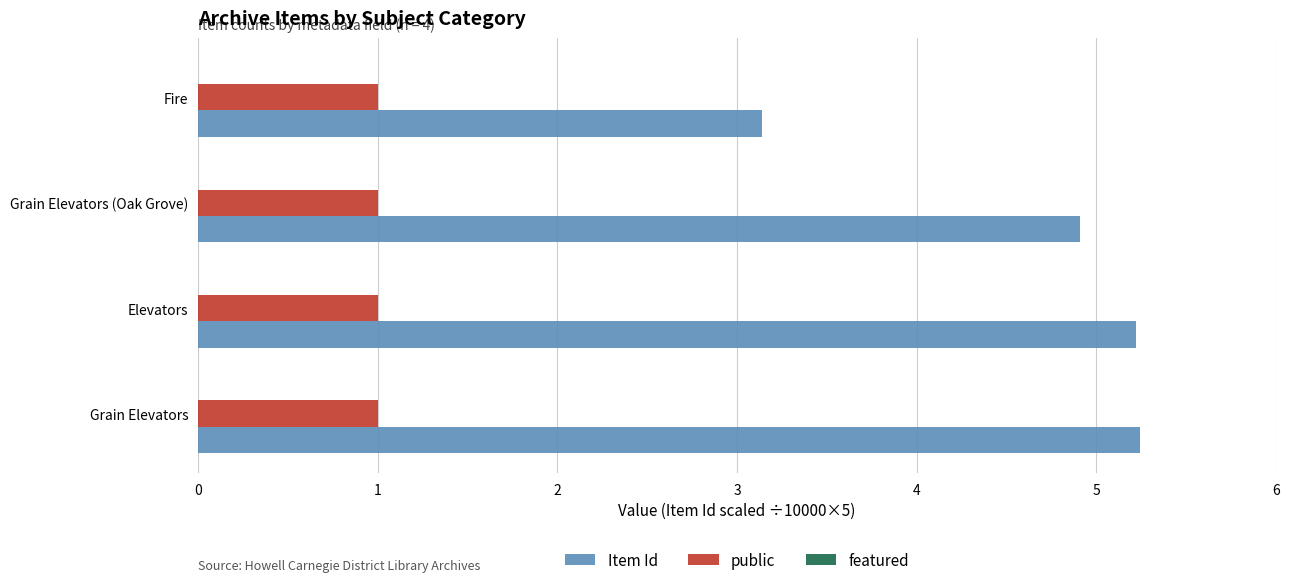

What is the difference between the highest and lowest values at Grain Elevators?

4.2